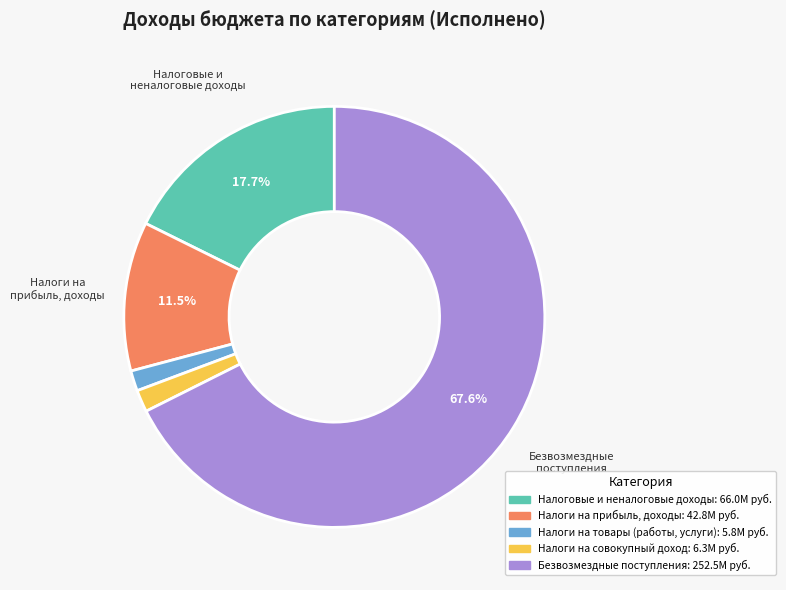

Is there a majority slice in this chart?

Yes